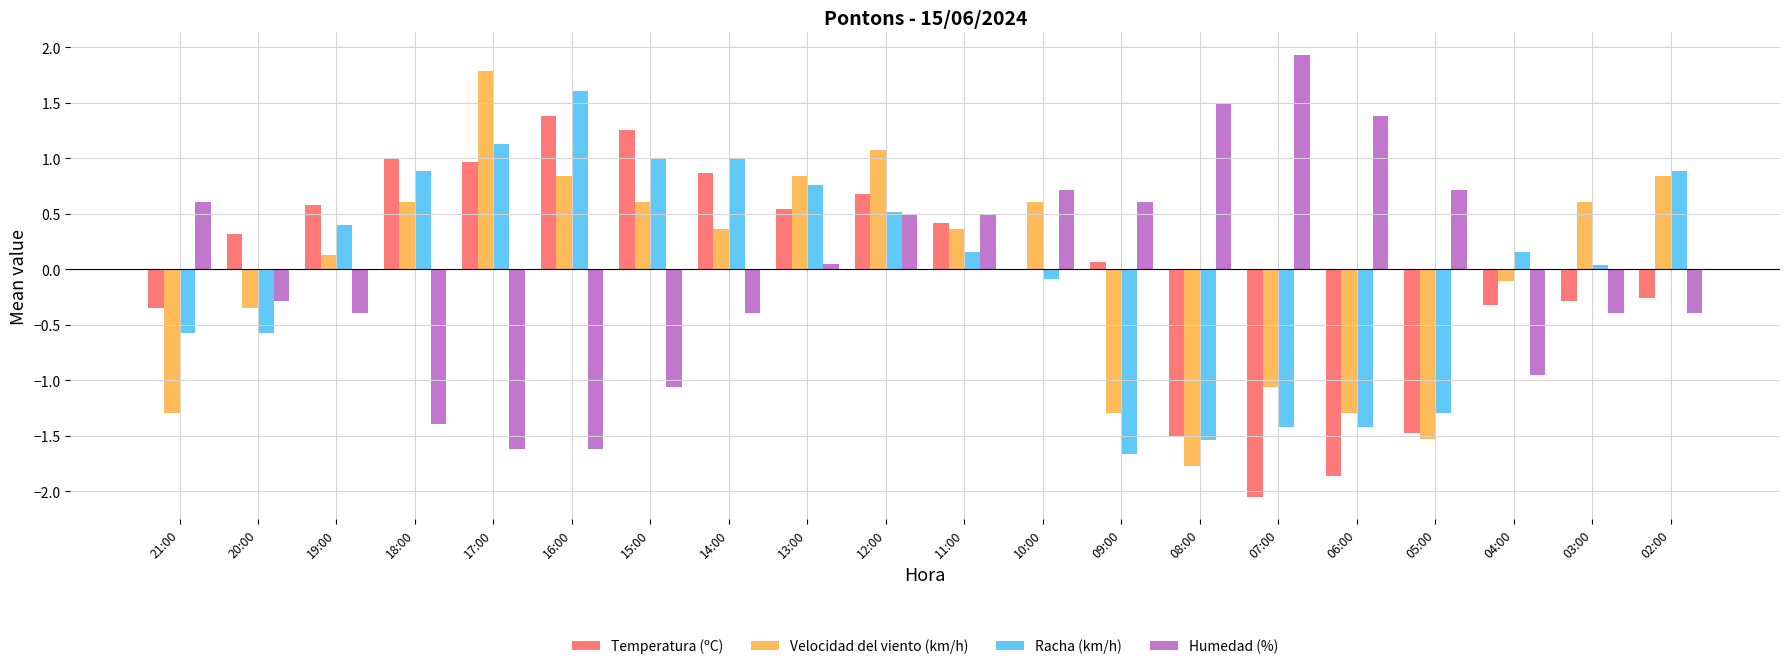

Which category has the highest value across all series?

07:00